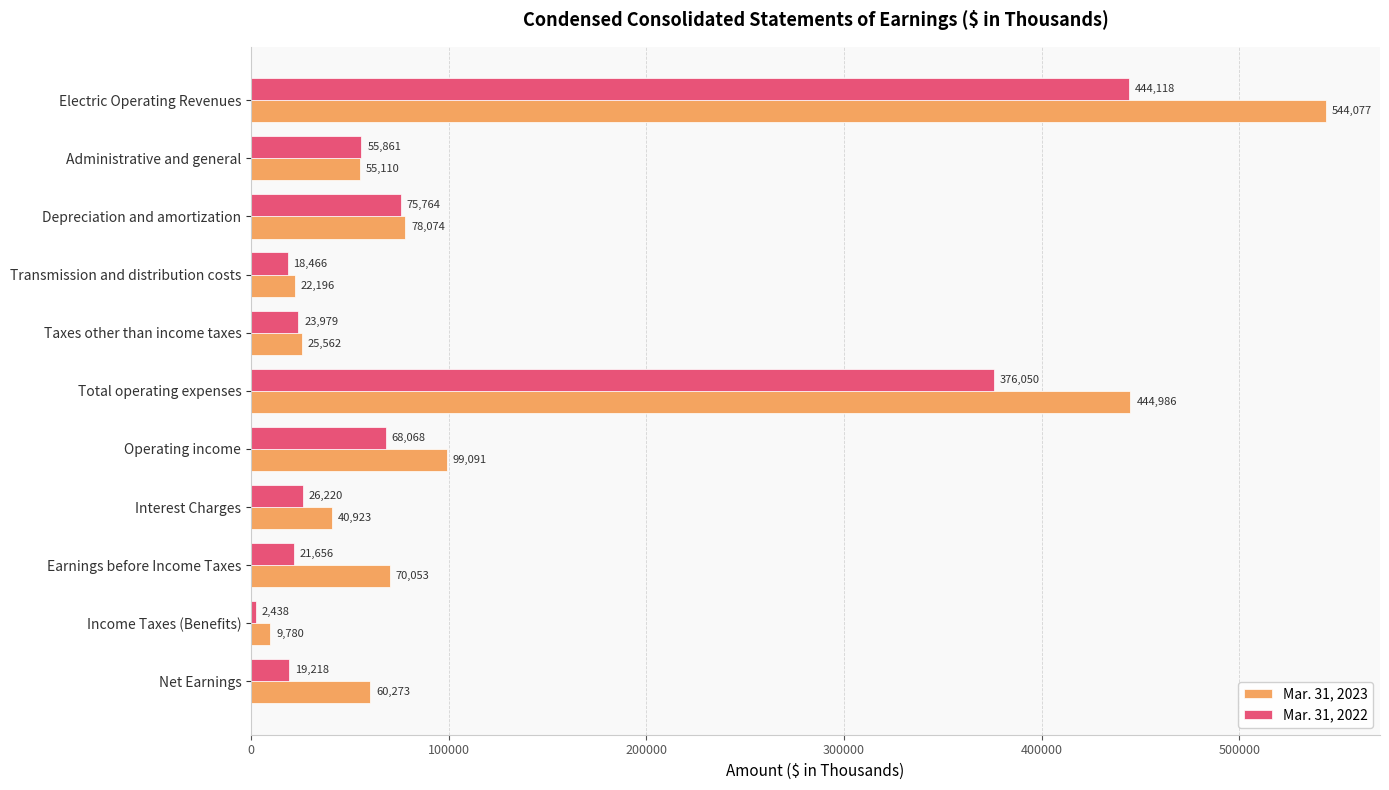

What is the difference between the highest and lowest values at Administrative and general?

751